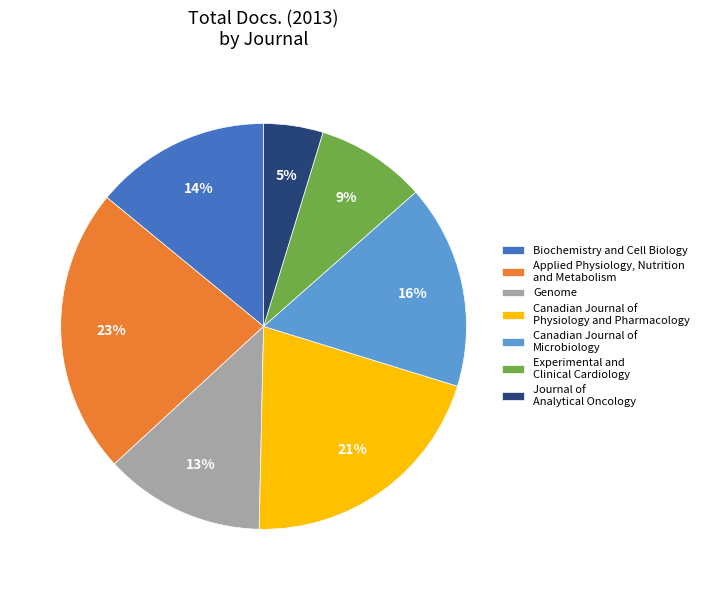

To the nearest percent, what is the average slice percentage?

14%